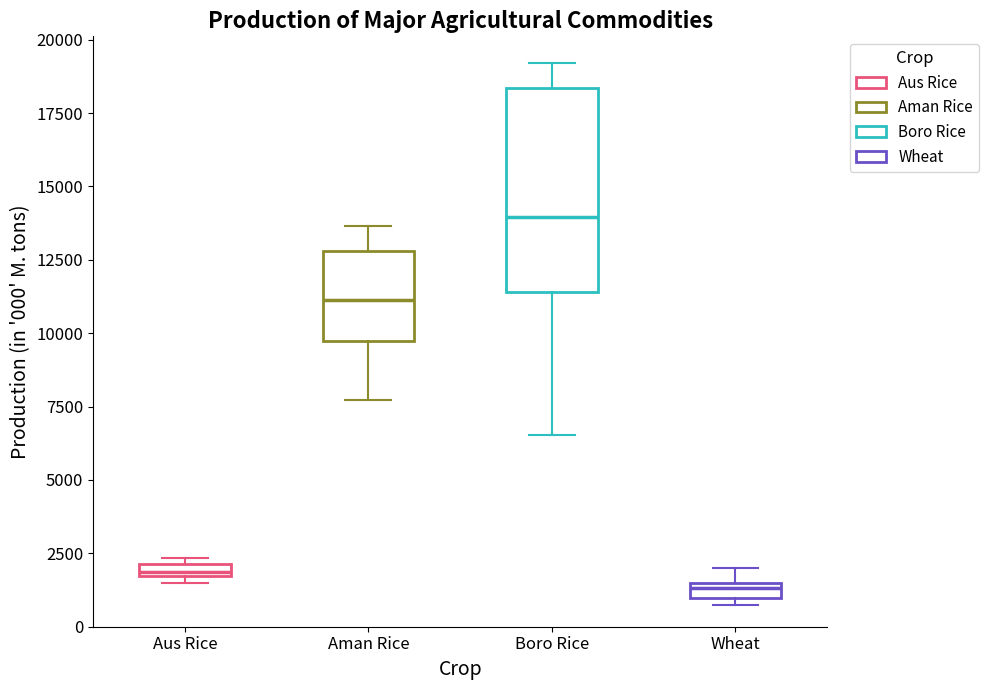

Which box has the highest median line?

Boro Rice